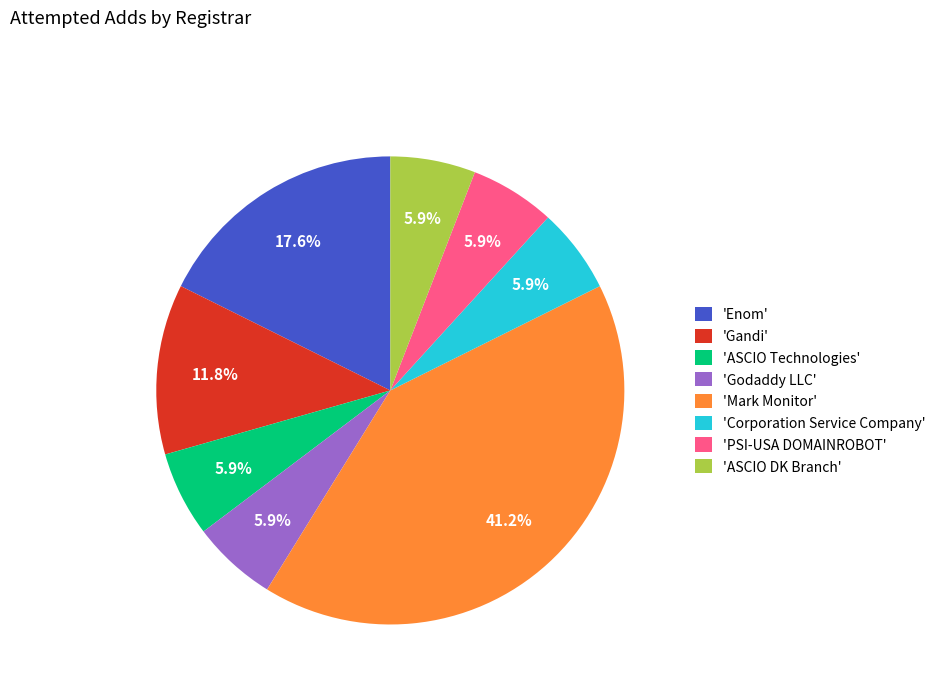

What is the ratio of the value at 'PSI-USA DOMAINROBOT' to the value at 'Enom'?

0.3